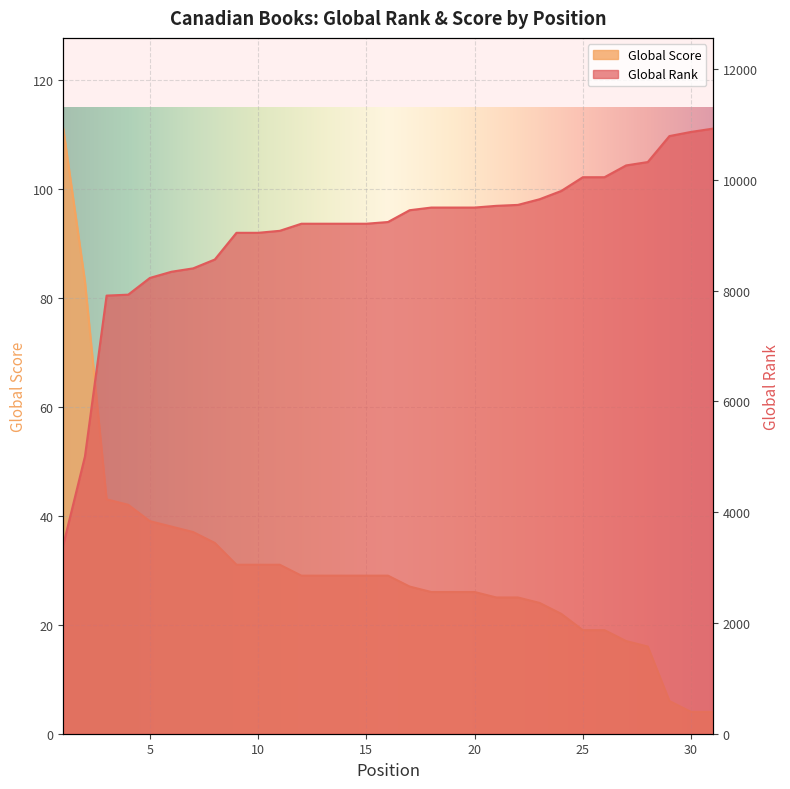

What is the lowest value of the Global Rank series?

3412